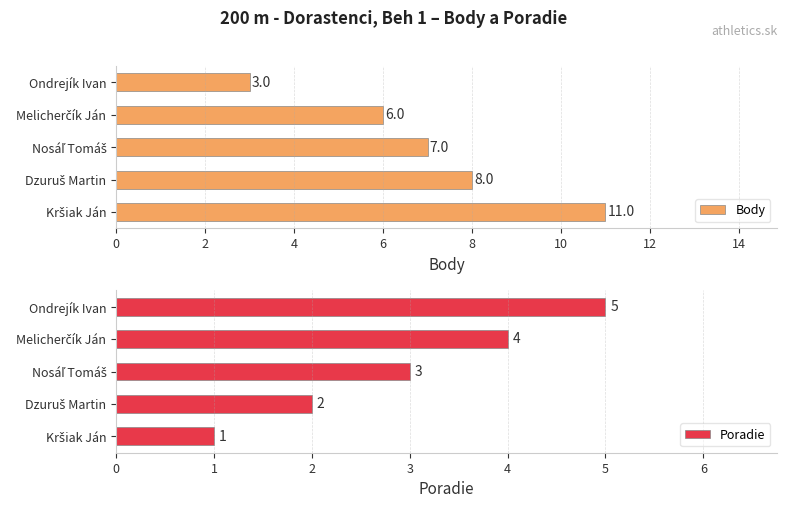

How many categories are shown in the chart?

5